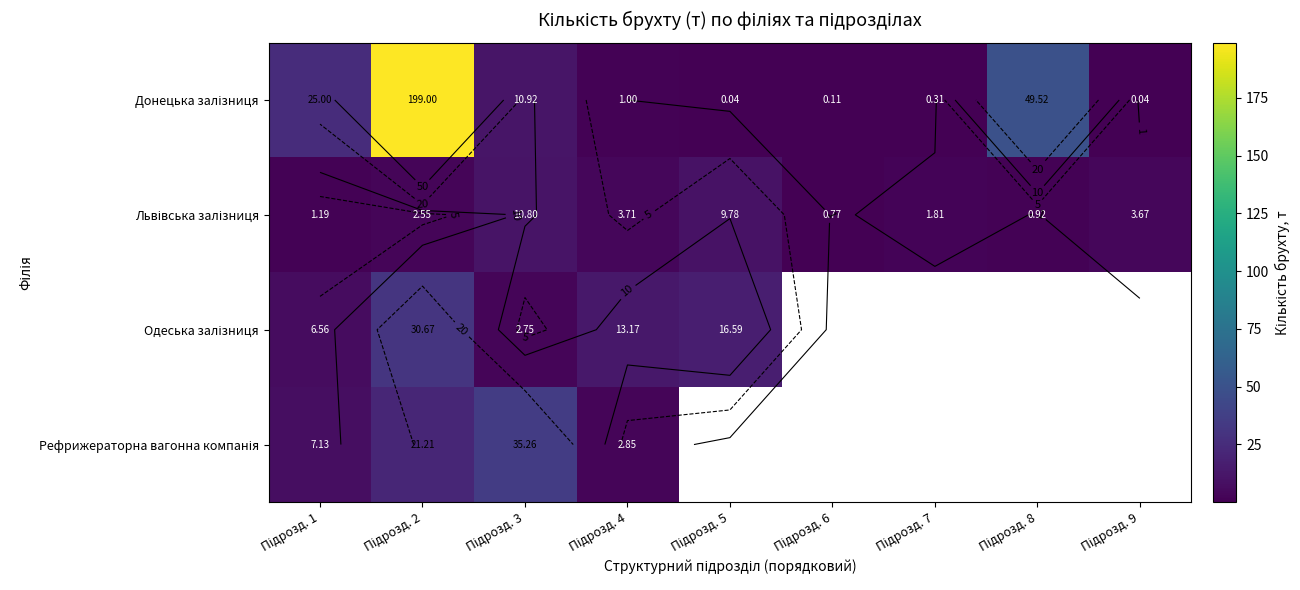

What is the lowest value of the Львівська залізниця series?

0.8